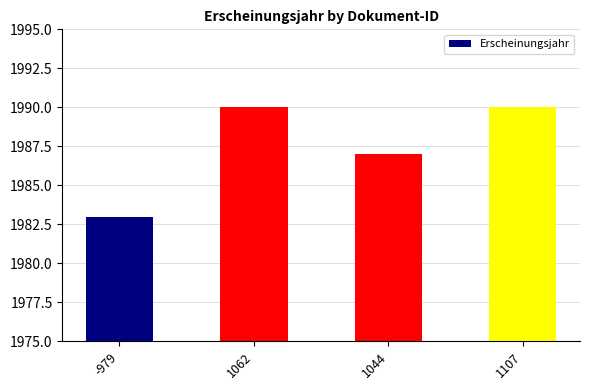

The value at 1107 is 1199. True or false?

False